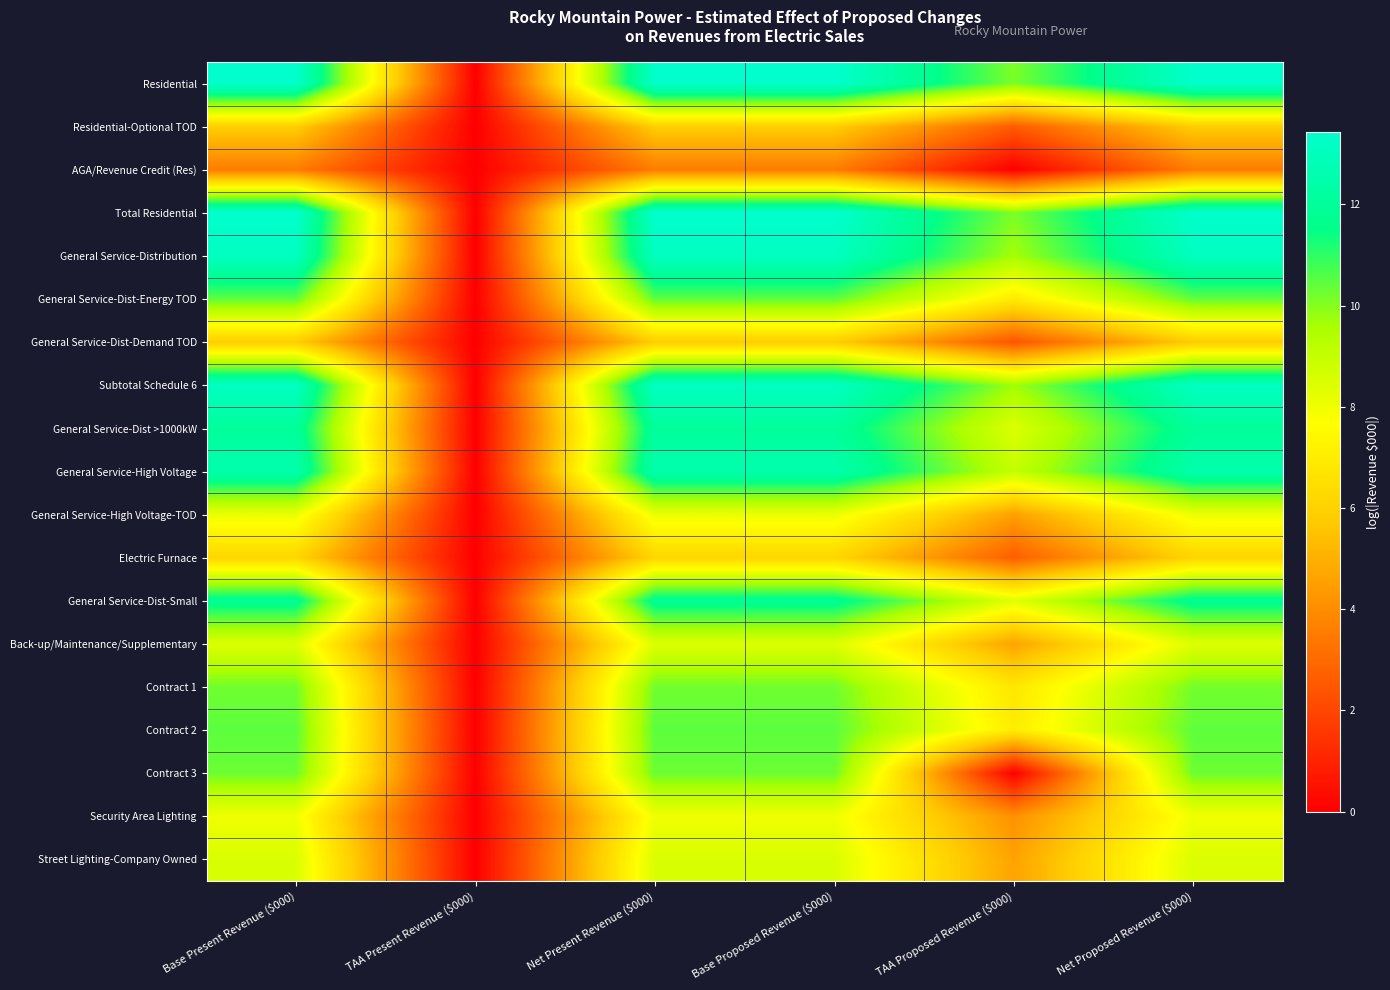

What is the difference between the highest and lowest values at Net Proposed Revenue ($000)?

9.9